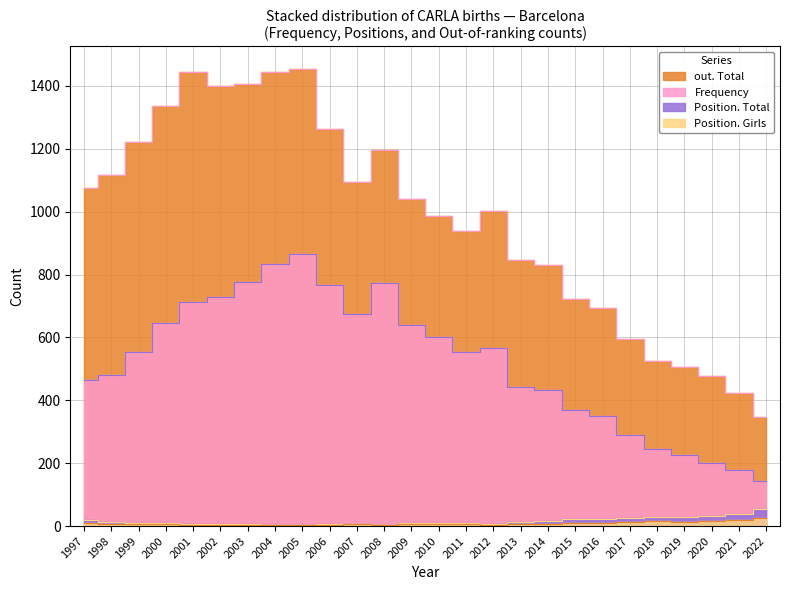

Where is the first local maximum for Position. Girls?

2007